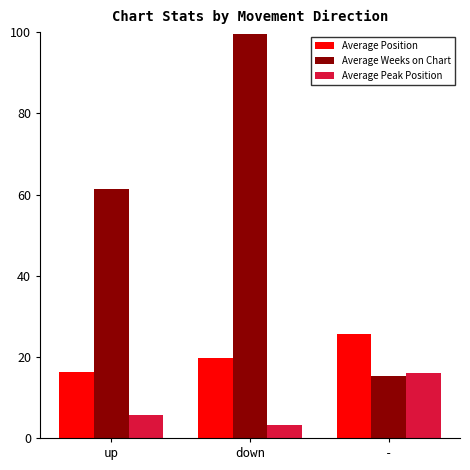

Count the number of categories in the chart.

3